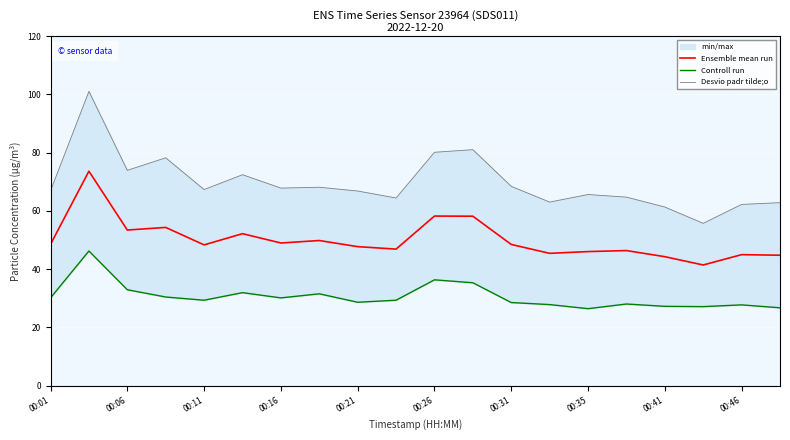

The Ensemble mean run series shows 104.0 at 00:26. True or false?

False